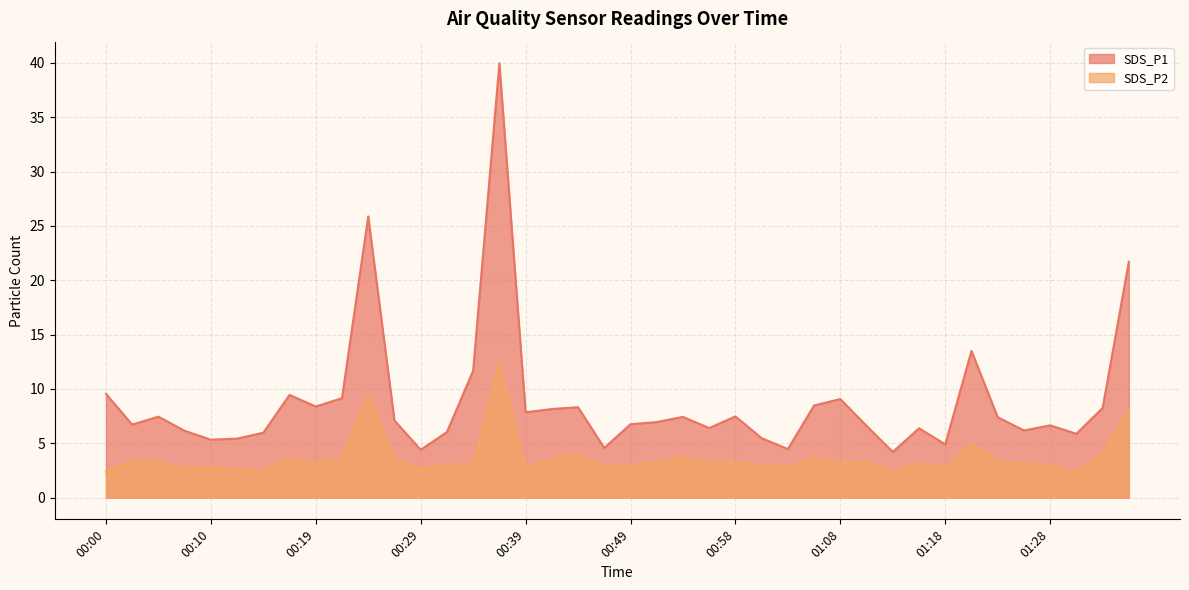

Reading left to right, transcribe all the data shown in this chart.

SDS_P1: 00:00=9.6	00:02=6.7	00:05=7.5	00:07=6.2	00:10=5.3	00:12=5.4	00:14=6.0	00:17=9.4	00:19=8.4	00:22=9.2	00:24=25.9	00:27=7.1	00:29=4.4	00:32=6.0	00:34=11.7	00:36=40.0	00:39=7.8	00:41=8.2	00:44=8.3	00:46=4.6	00:49=6.8	00:51=7.0	00:54=7.4	00:56=6.4	00:58=7.5	01:01=5.5	01:03=4.5	01:06=8.5	01:08=9.1	01:11=6.6	01:13=4.2	01:16=6.4	01:18=4.9	01:21=13.5	01:23=7.4	01:25=6.2	01:28=6.7	01:30=5.9	01:33=8.2	01:35=21.7
SDS_P2: 00:00=2.4	00:02=3.4	00:05=3.3	00:07=2.7	00:10=2.8	00:12=2.6	00:14=2.5	00:17=3.7	00:19=3.2	00:22=3.7	00:24=9.4	00:27=3.5	00:29=2.6	00:32=3.0	00:34=3.1	00:36=12.4	00:39=2.7	00:41=3.6	00:44=4.0	00:46=2.9	00:49=3.0	00:51=3.2	00:54=3.7	00:56=3.2	00:58=3.3	01:01=3.0	01:03=2.8	01:06=3.8	01:08=3.2	01:11=3.2	01:13=2.4	01:16=3.2	01:18=2.8	01:21=5.0	01:23=3.4	01:25=3.1	01:28=3.0	01:30=2.4	01:33=4.1	01:35=8.2